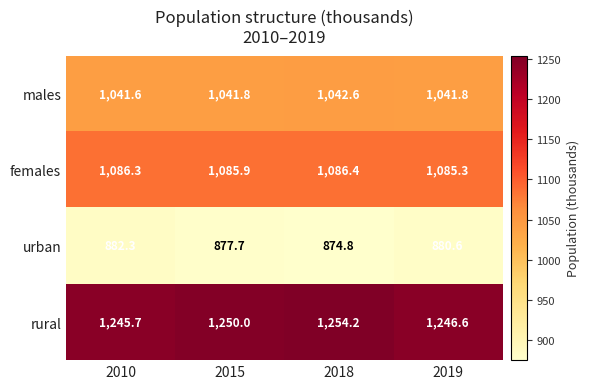

Reading left to right, list all the values displayed in this chart.

males: 1041.6	1041.8	1042.6	1041.8
females: 1086.3	1085.9	1086.4	1085.3
urban: 882.3	877.7	874.8	880.6
rural: 1245.7	1250.0	1254.2	1246.6